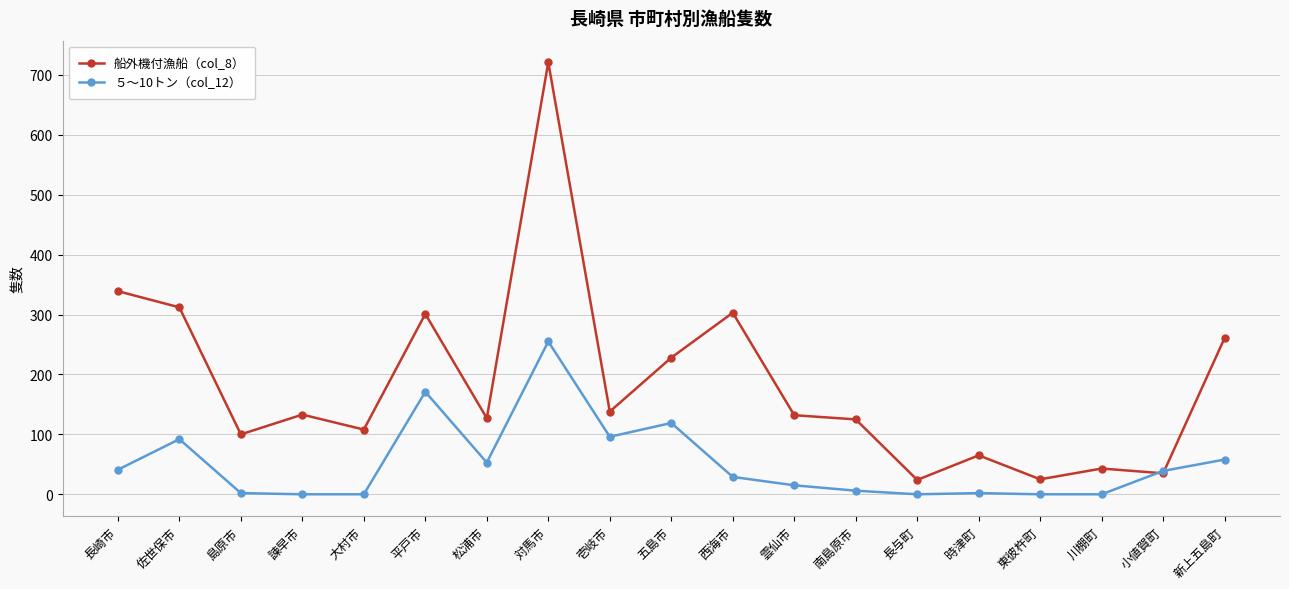

Is it true that 船外機付漁船（col_8） equals 132 at 雲仙市?

True